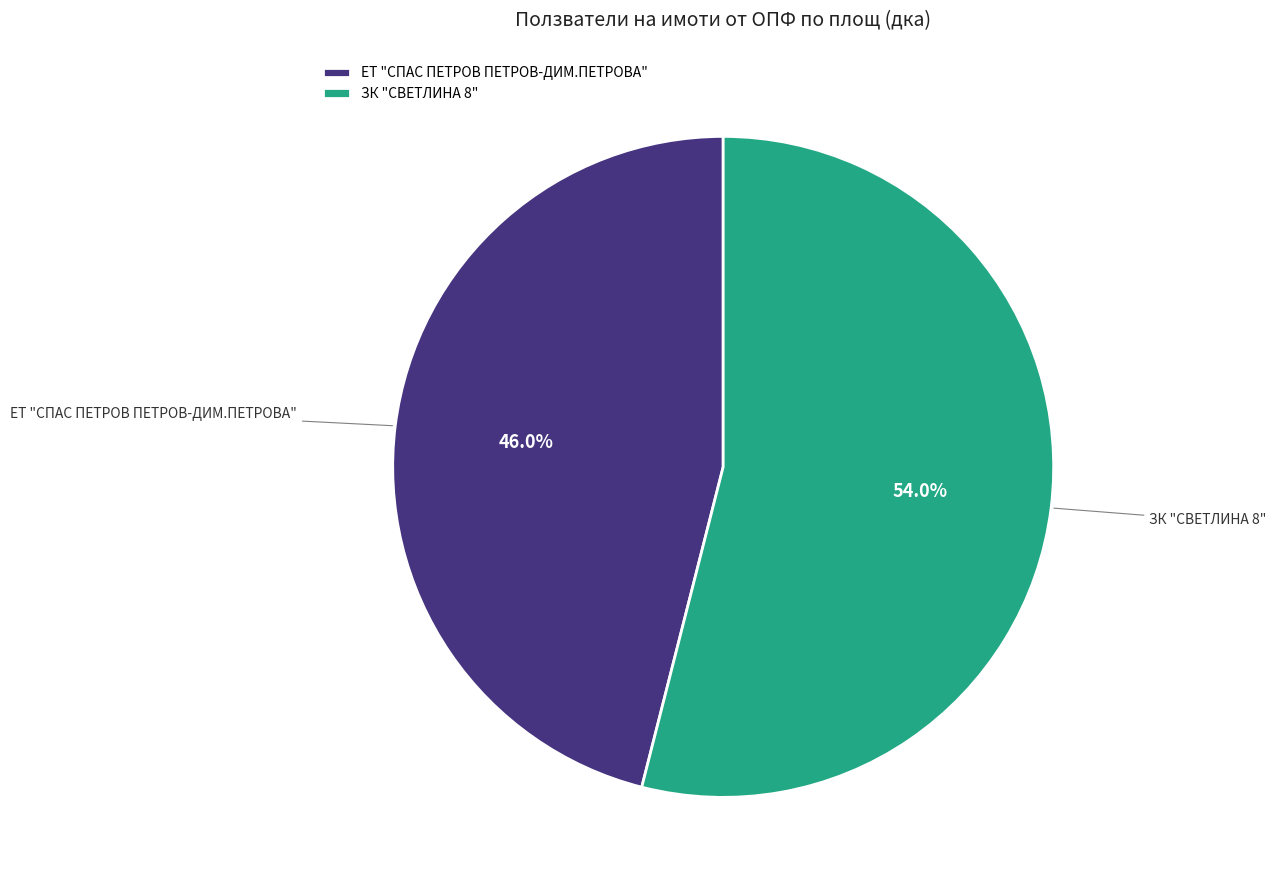

Approximately how many times larger is the value at ЗК "СВЕТЛИНА 8" compared to ЕТ "СПАС ПЕТРОВ ПЕТРОВ-ДИМ.ПЕТРОВА"?

1.2